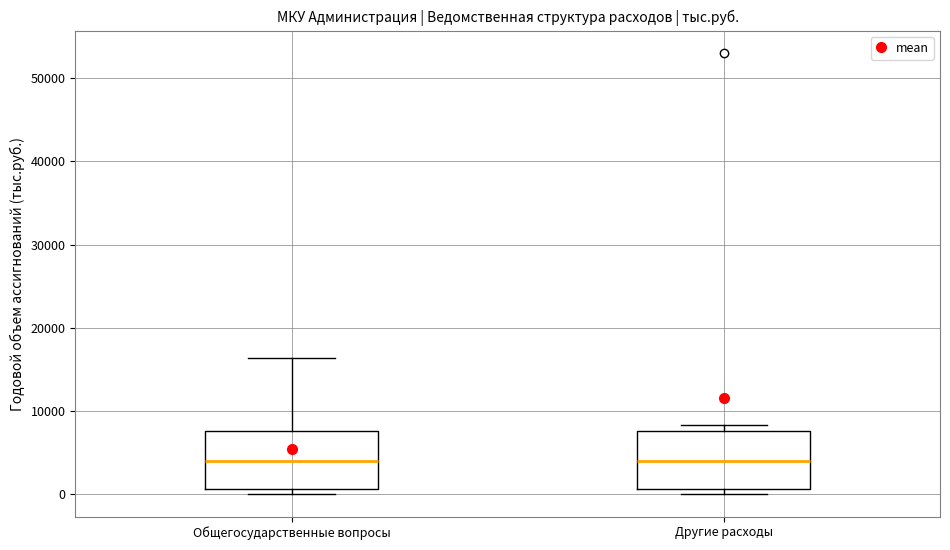

Reading left to right, read every box against the y-axis: the position of its median line, the range the box covers, and the ends of its whiskers. The values are not printed on the chart, so give them approximately, as read against the axis.

Общегосударственные вопросы: median 4000, box 1000 to 8000, whiskers 0 to 16000
Другие расходы: median 4000, box 1000 to 8000, whiskers 0 to 8000 (just above the box's upper edge)